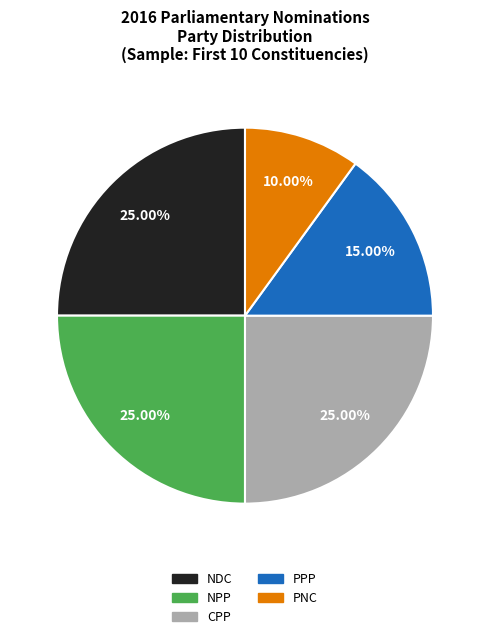

Combined, what portion of the pie is NPP and PPP?

40.0%